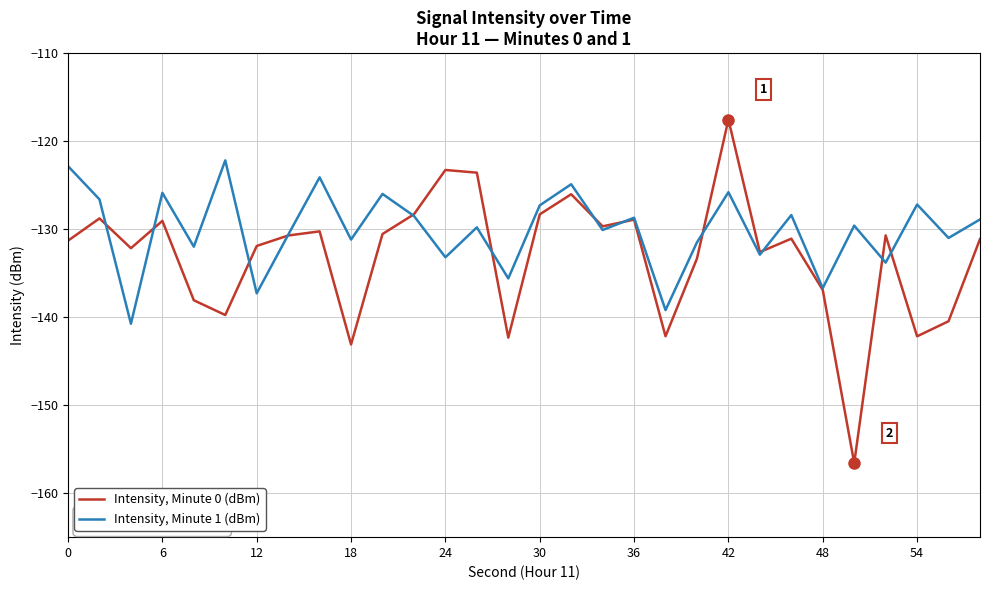

Which series has the widest spread of values?

Intensity, Minute 0 (dBm)